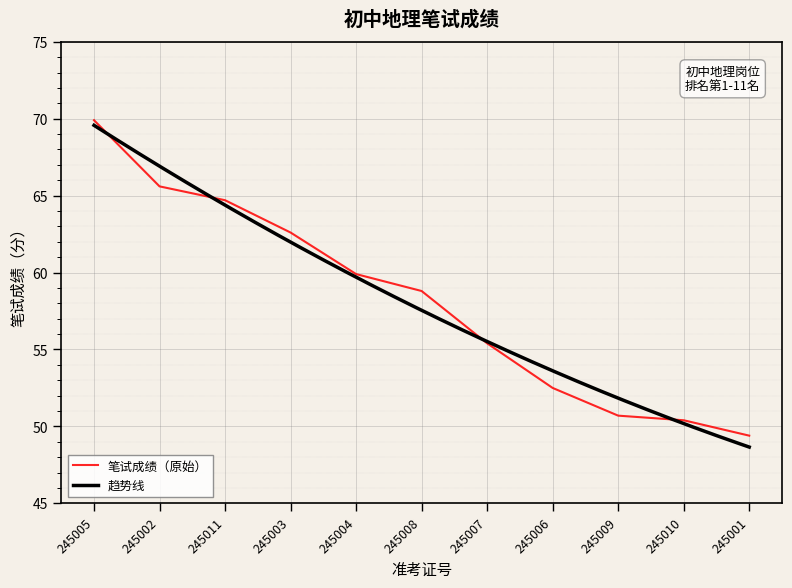

Rank the categories by value from lowest to highest.

245001, 245010, 245009, 245006, 245007, 245008, 245004, 245003, 245011, 245002, 245005